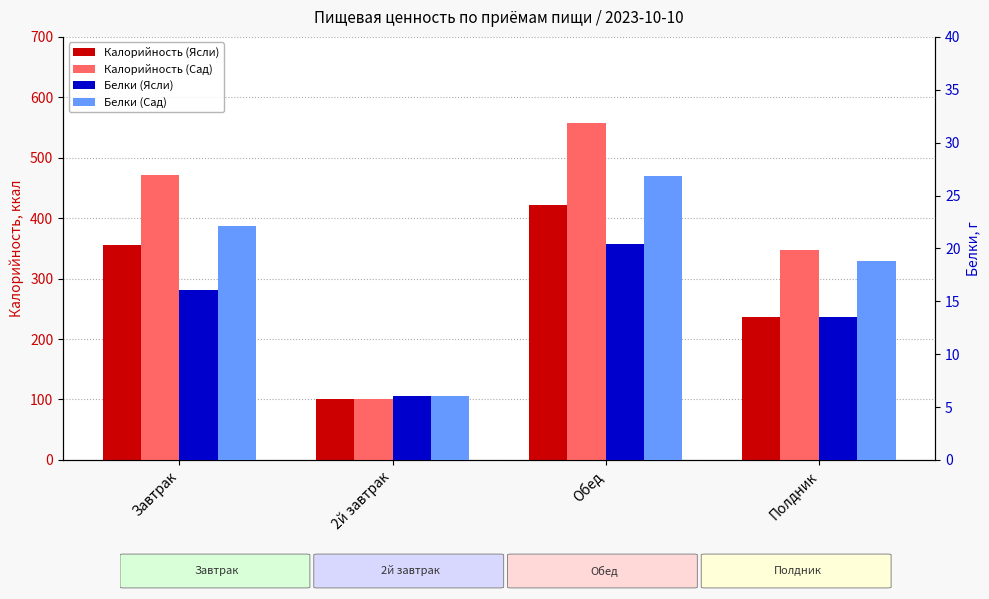

Which series has the widest spread of values?

Калорийность (Сад)